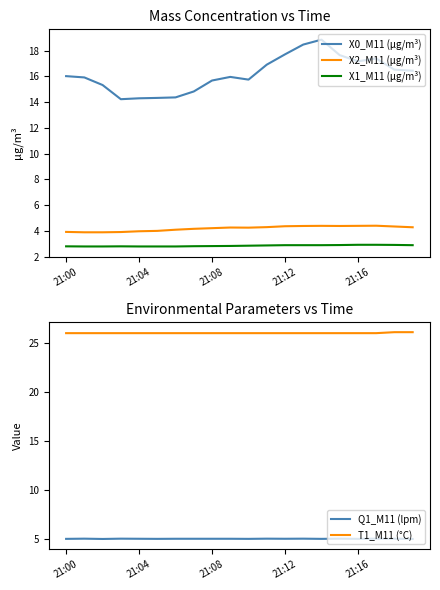

What is the average value of the T1_M11 (°C) series?

26.0